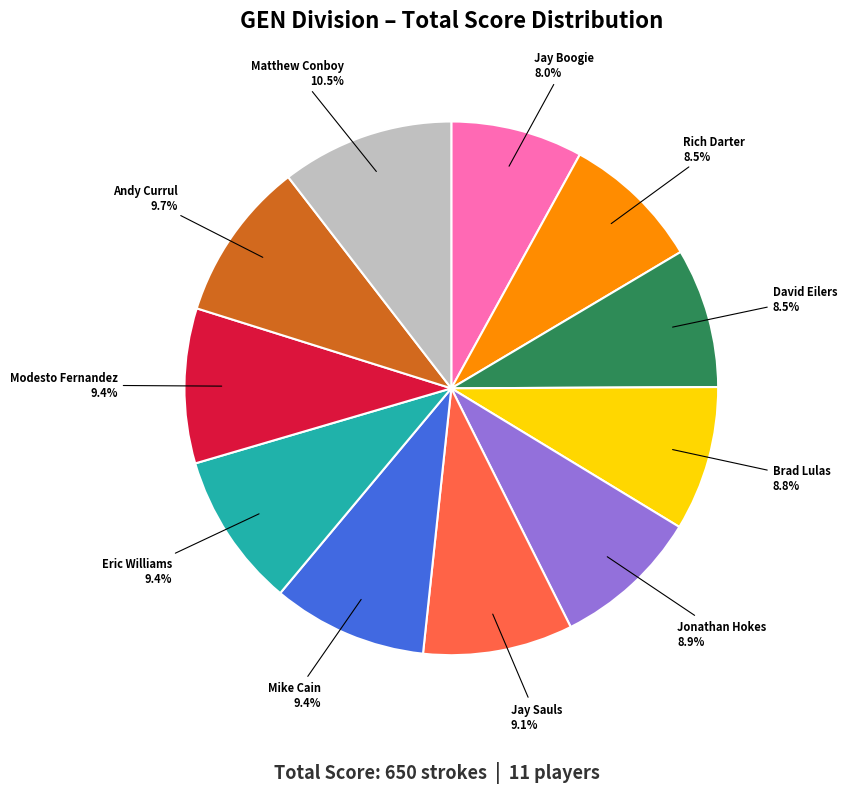

Do Andy Currul and Modesto Fernandez together represent more than half of the pie?

No